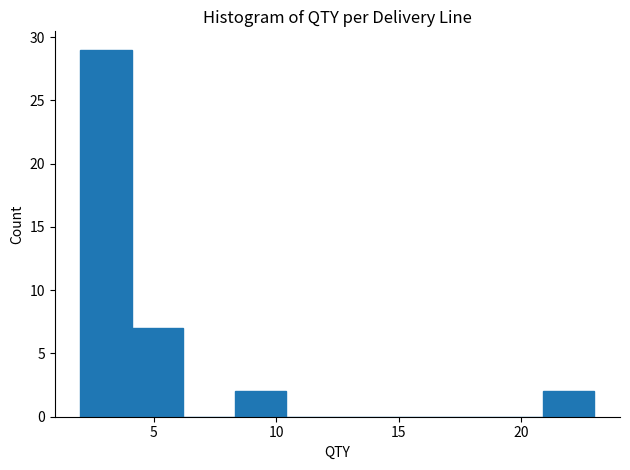

Reading left to right, transcribe this chart: for each bar, give the range it covers on the x-axis and its height. Neither the bar edges nor the heights are printed on the chart, so give them approximately, as read against the axes.

2.0 to 4.1: 29
4.1 to 6.2: 7
6.2 to 8.3: 0
8.3 to 10.4: 2
10.4 to 12.5: 0
12.5 to 14.6: 0
14.6 to 16.7: 0
16.7 to 18.8: 0
18.8 to 20.9: 0
20.9 to 23.0: 2